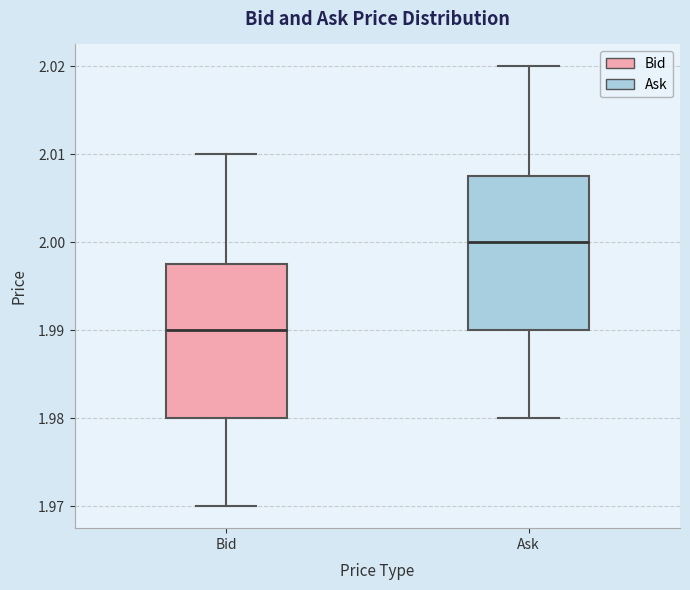

Reading left to right, transcribe this box plot: for each box, give where its median line is, the range the box spans, and where its two whiskers end, as read against the y-axis. The values are not printed on the chart, so give them approximately, as read against the axis.

Bid: median 1.990, box 1.980 to 1.998, whiskers 1.970 to 2.010
Ask: median 2.000, box 1.990 to 2.008, whiskers 1.980 to 2.020